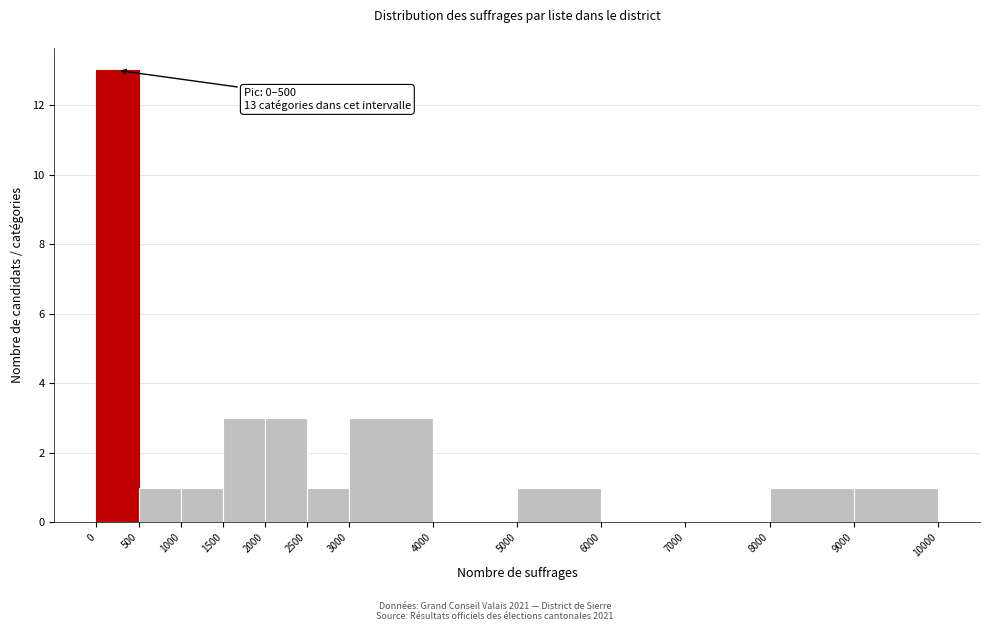

Over which range of the x-axis is the bar tallest?

0 to 500